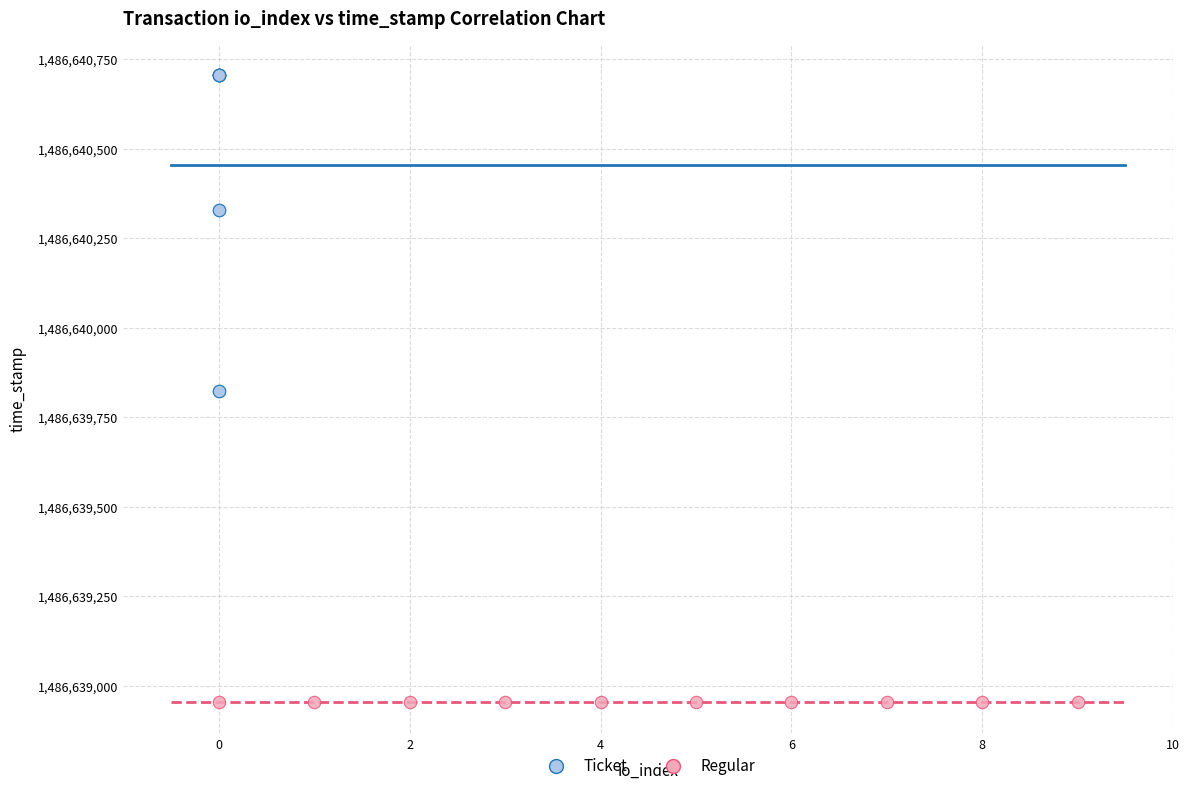

Which series reaches the maximum Y coordinate?

Ticket